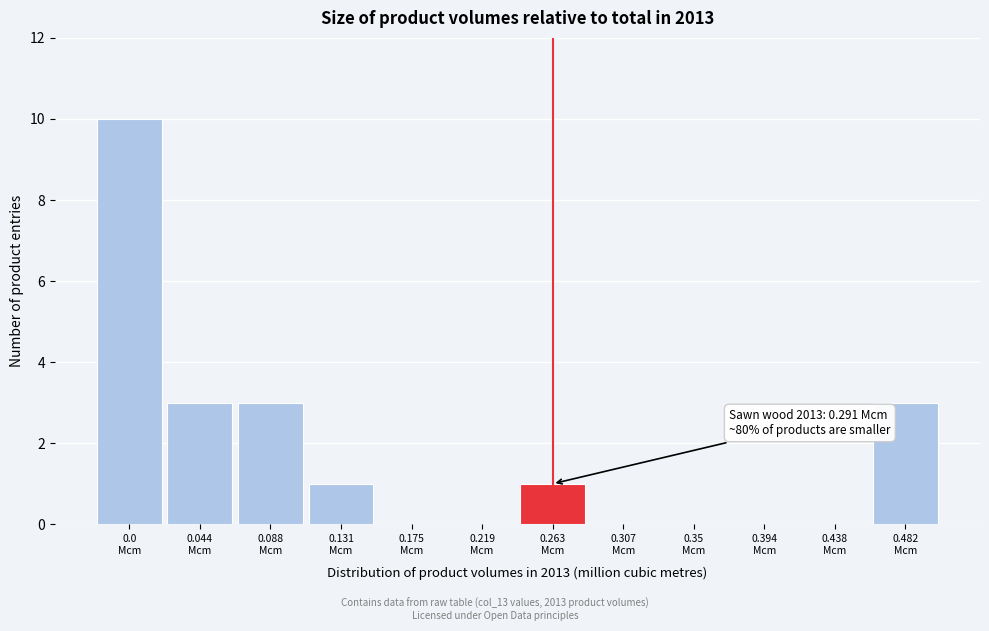

What is the sum of all values?

21